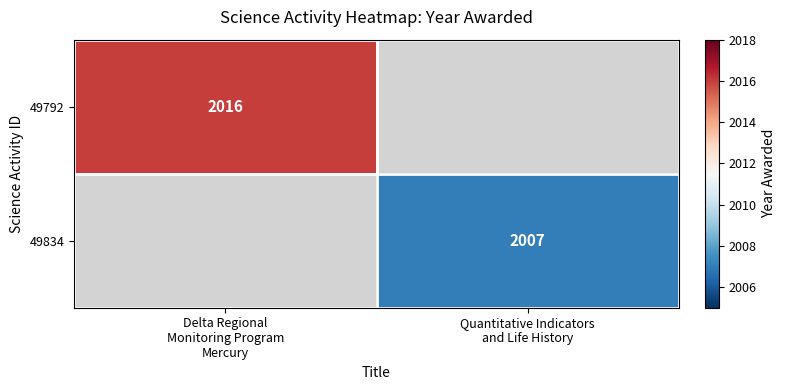

List the series in order of their peak value, highest first.

49792, 49834